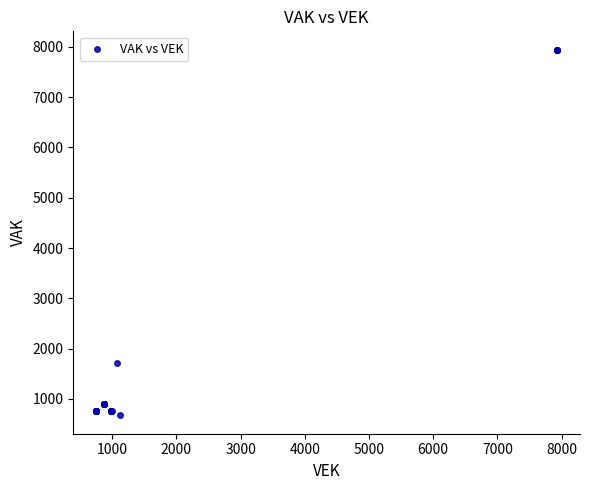

What Y value in the scatter plot is closest to 4308?

1717